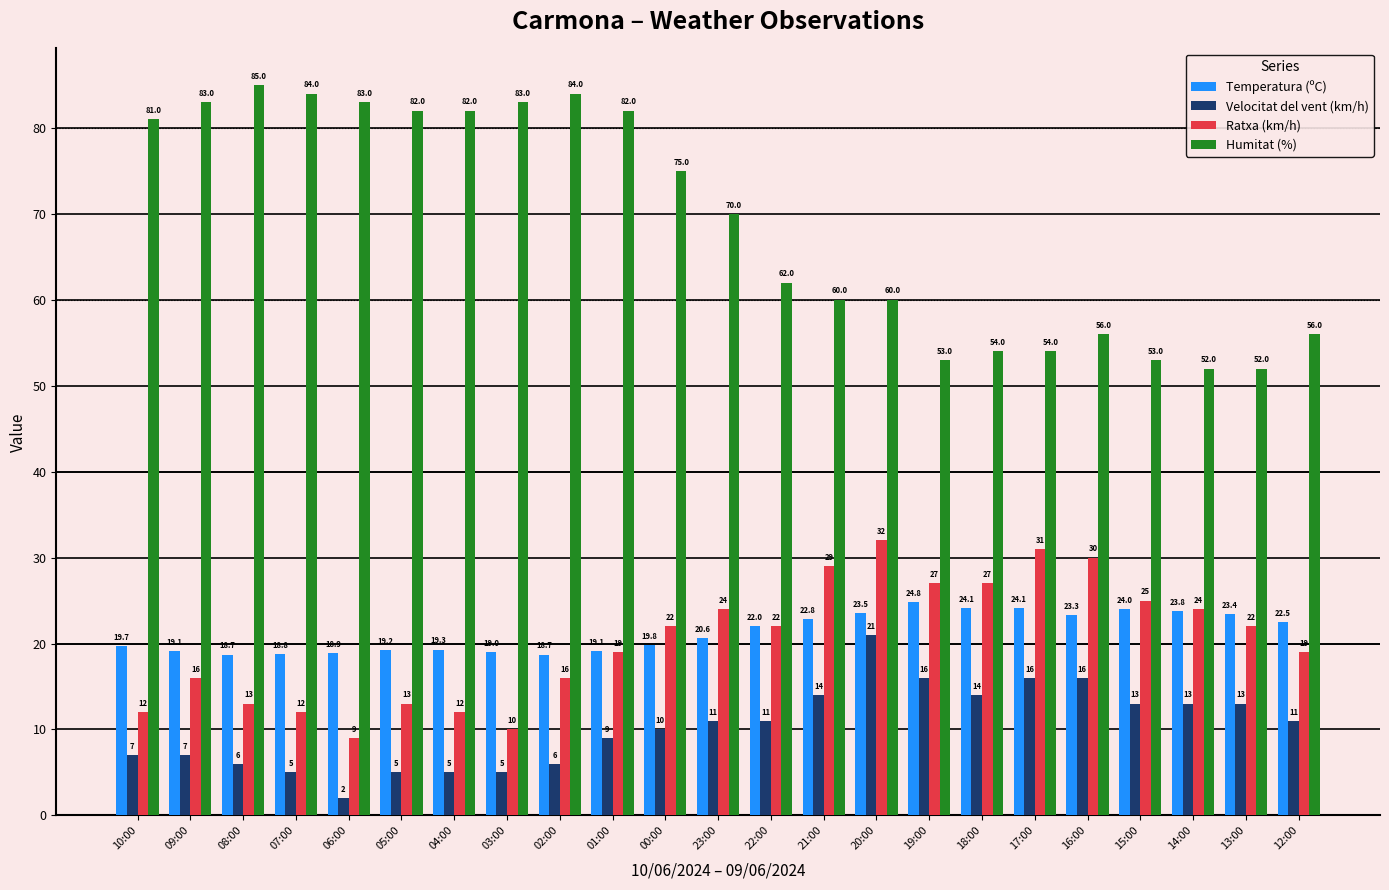

At how many categories does at least one series exceed 50?

23